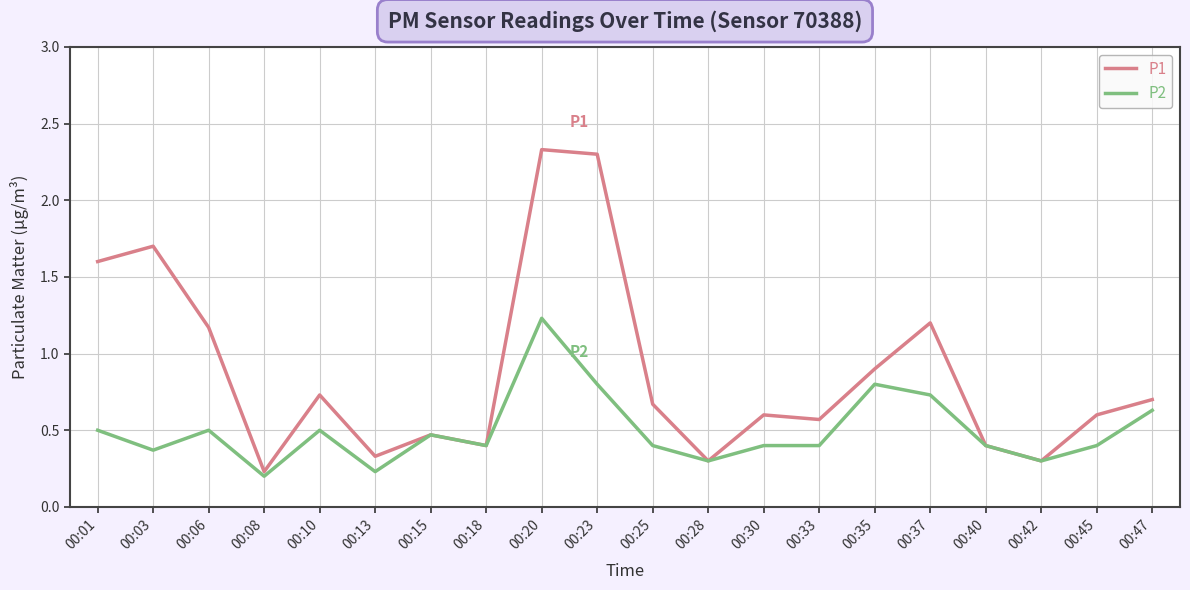

At which label is P1 closest to 1?

00:35